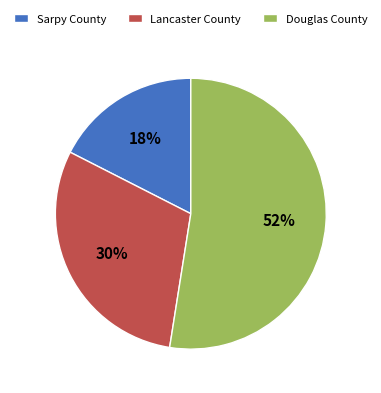

To the nearest percent, what is the average slice percentage?

33%